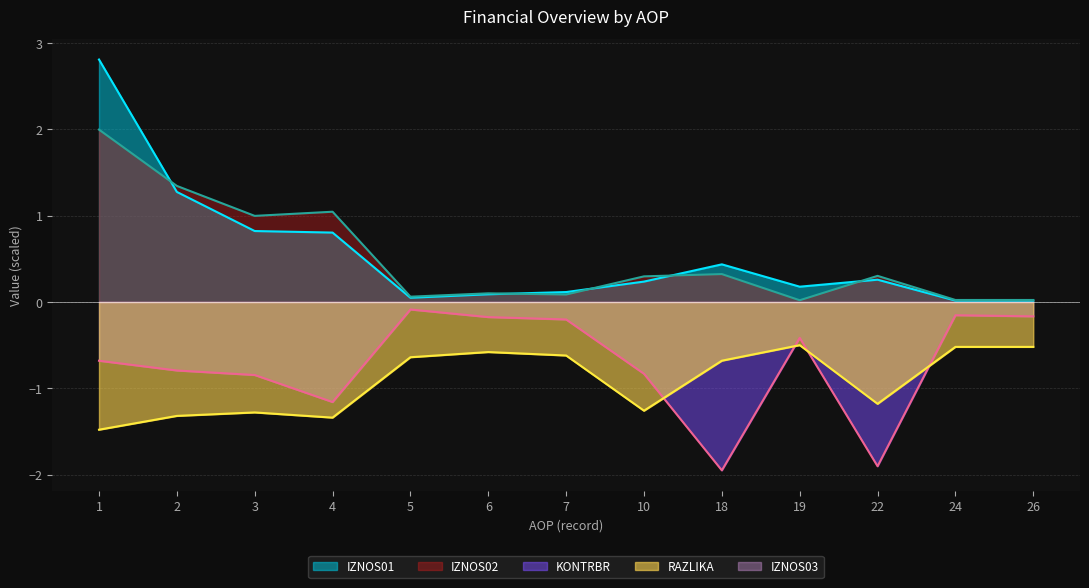

What is the spread (max minus min) of values at 2?

2.7